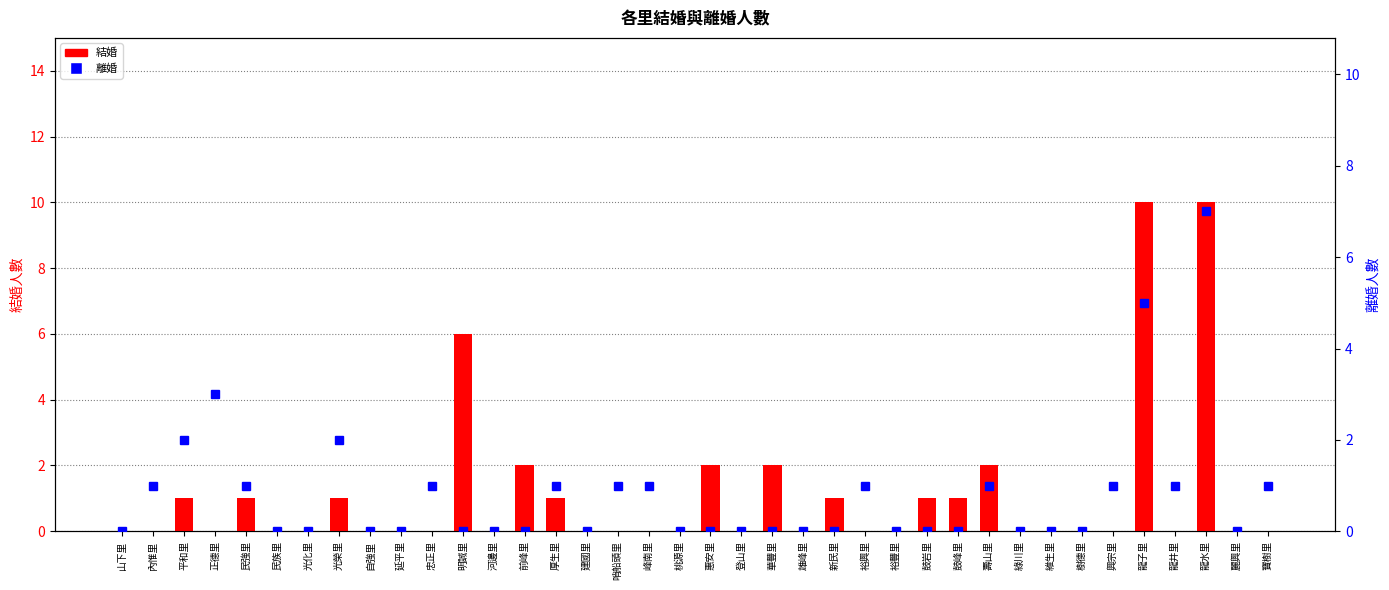

Count the number of categories in the chart.

38